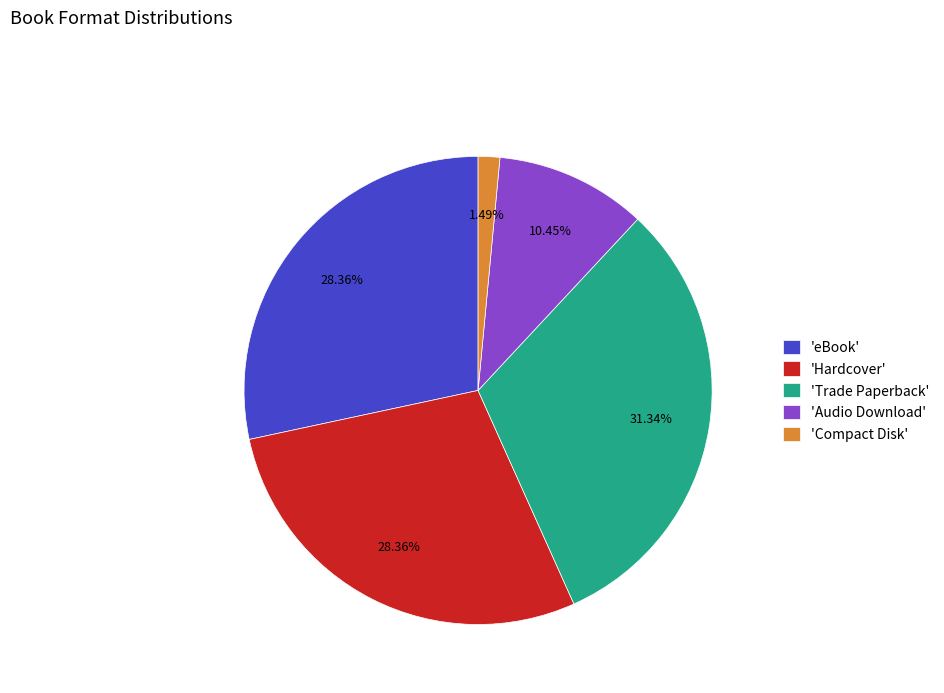

How many segments does this pie chart have?

5